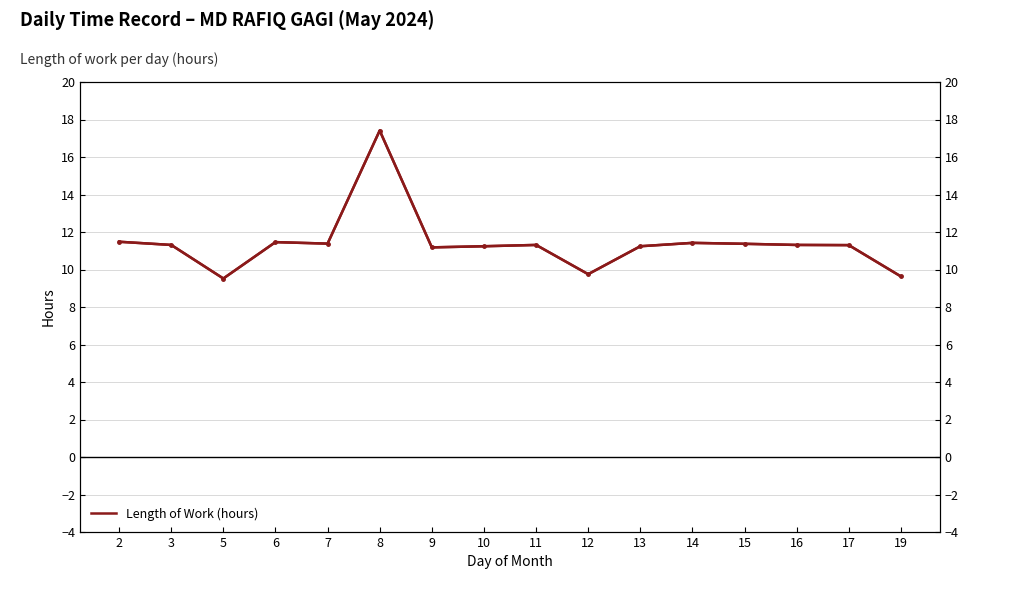

What is the value of the 8th point from the left?

11.2